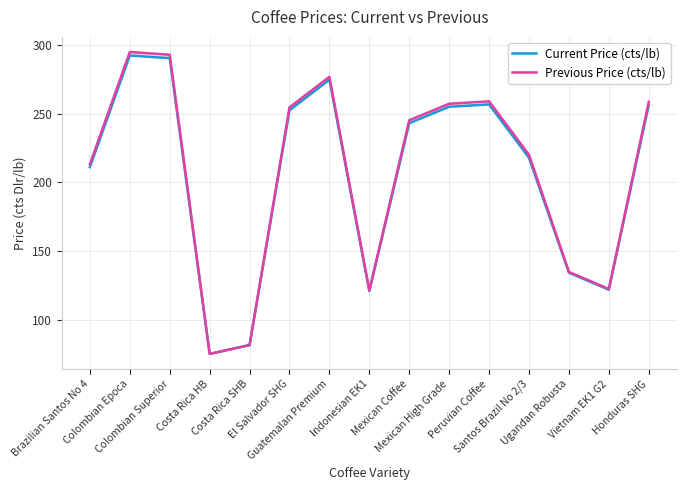

True or false: Previous Price (cts/lb) has a value of 134.8 at Ugandan Robusta.

True